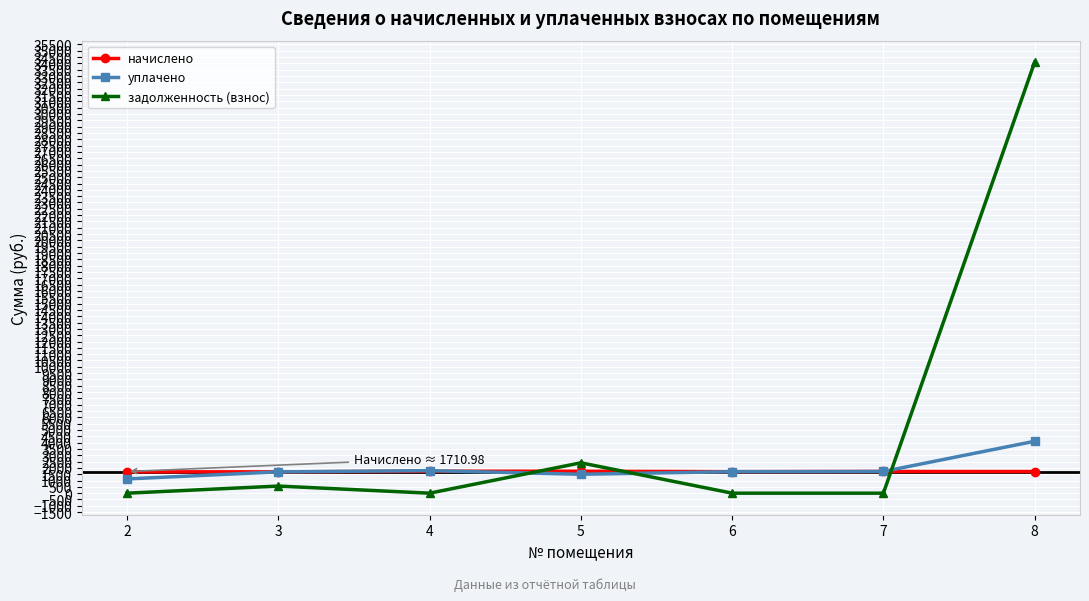

What is the difference between the уплачено values at 5 and 8?

2611.3